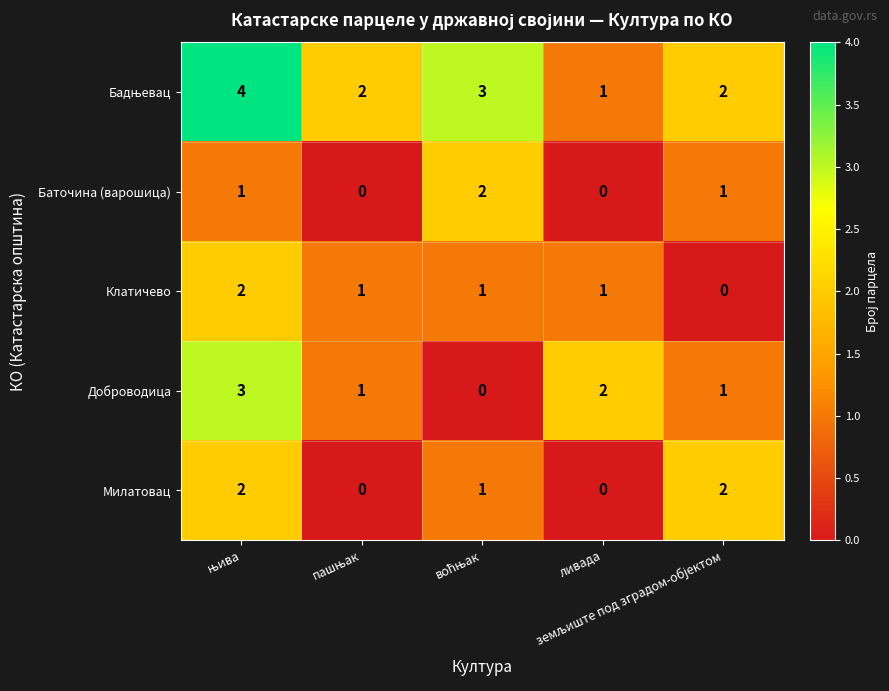

What is the highest value of the Доброводица series?

3